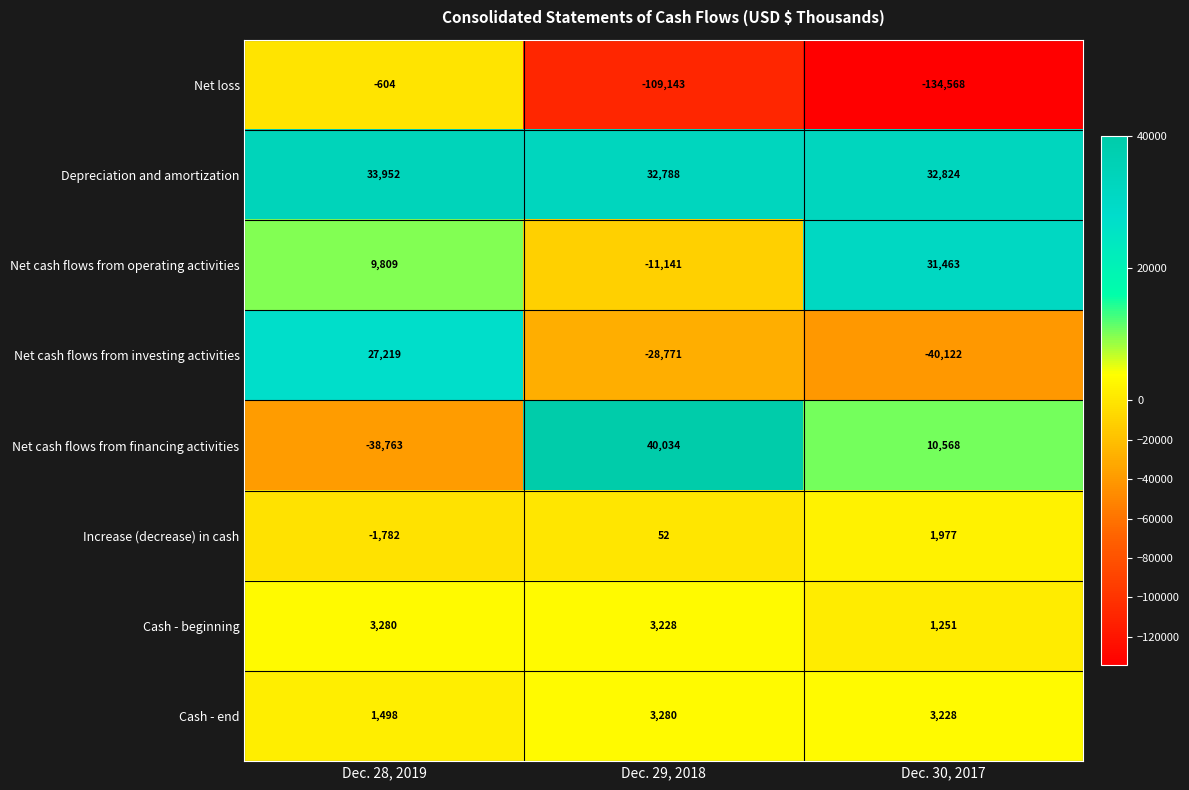

Reading left to right, transcribe all the data shown in this chart.

Net loss: -604	-109143	-134568
Depreciation and amortization: 33952	32788	32824
Net cash flows from operating activities: 9809	-11141	31463
Net cash flows from investing activities: 27219	-28771	-40122
Net cash flows from financing activities: -38763	40034	10568
Increase (decrease) in cash: -1782	52	1977
Cash - beginning: 3280	3228	1251
Cash - end: 1498	3280	3228